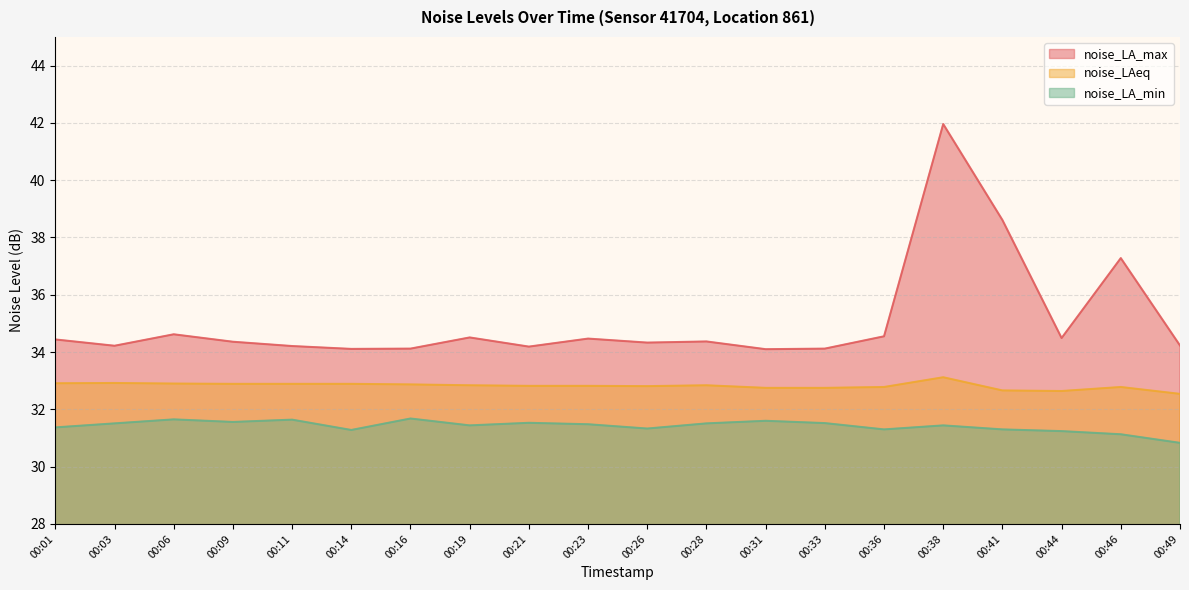

List the series in order of their overall mean, highest first.

noise_LA_max, noise_LAeq, noise_LA_min